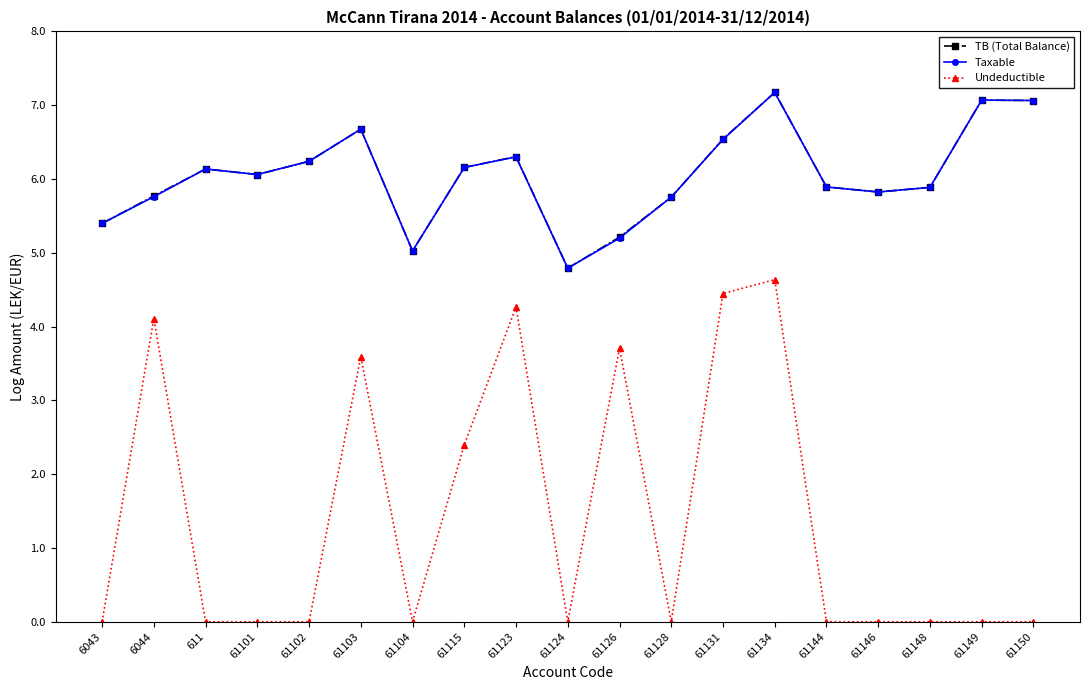

How many distinct data groups are displayed?

3